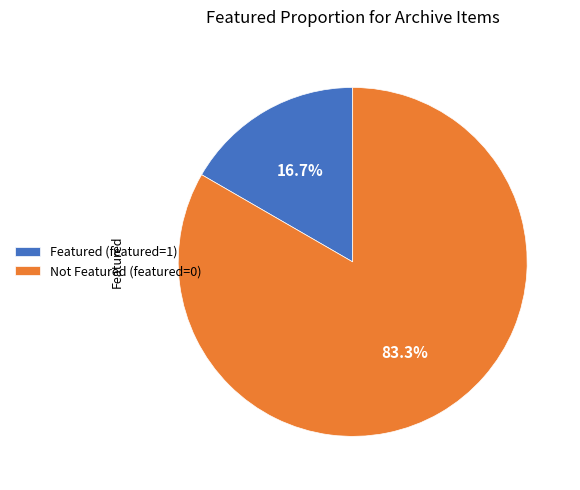

Which slice represents more than half of the pie?

Not Featured (featured=0)